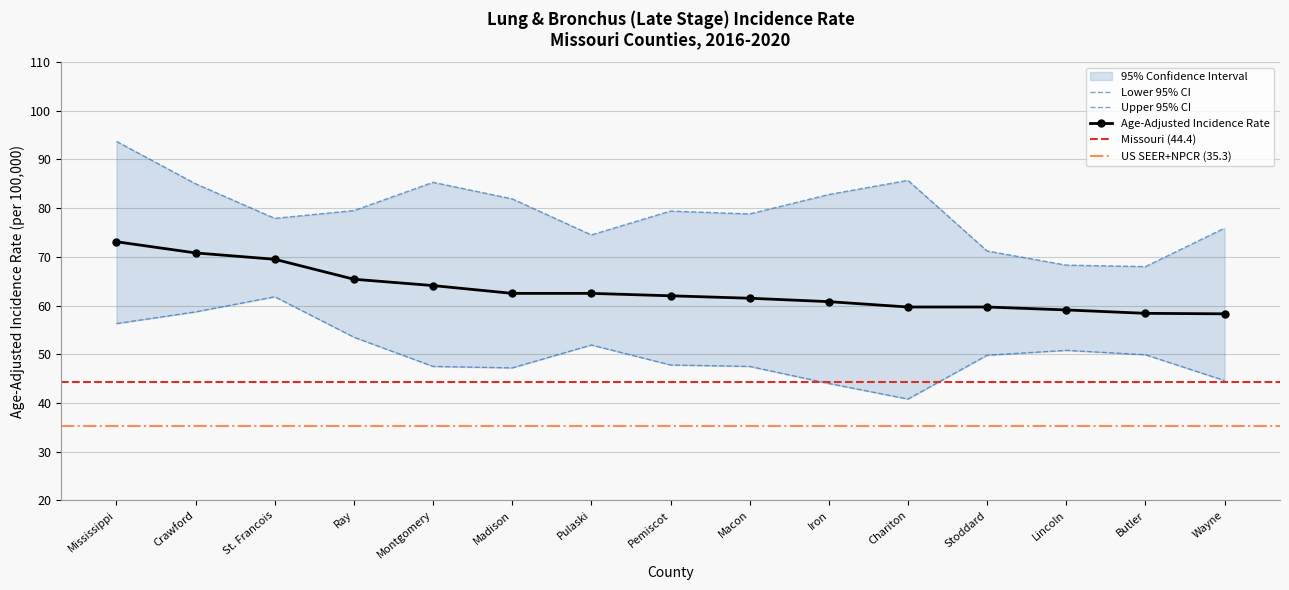

Does the chart have visible grid lines?

Yes